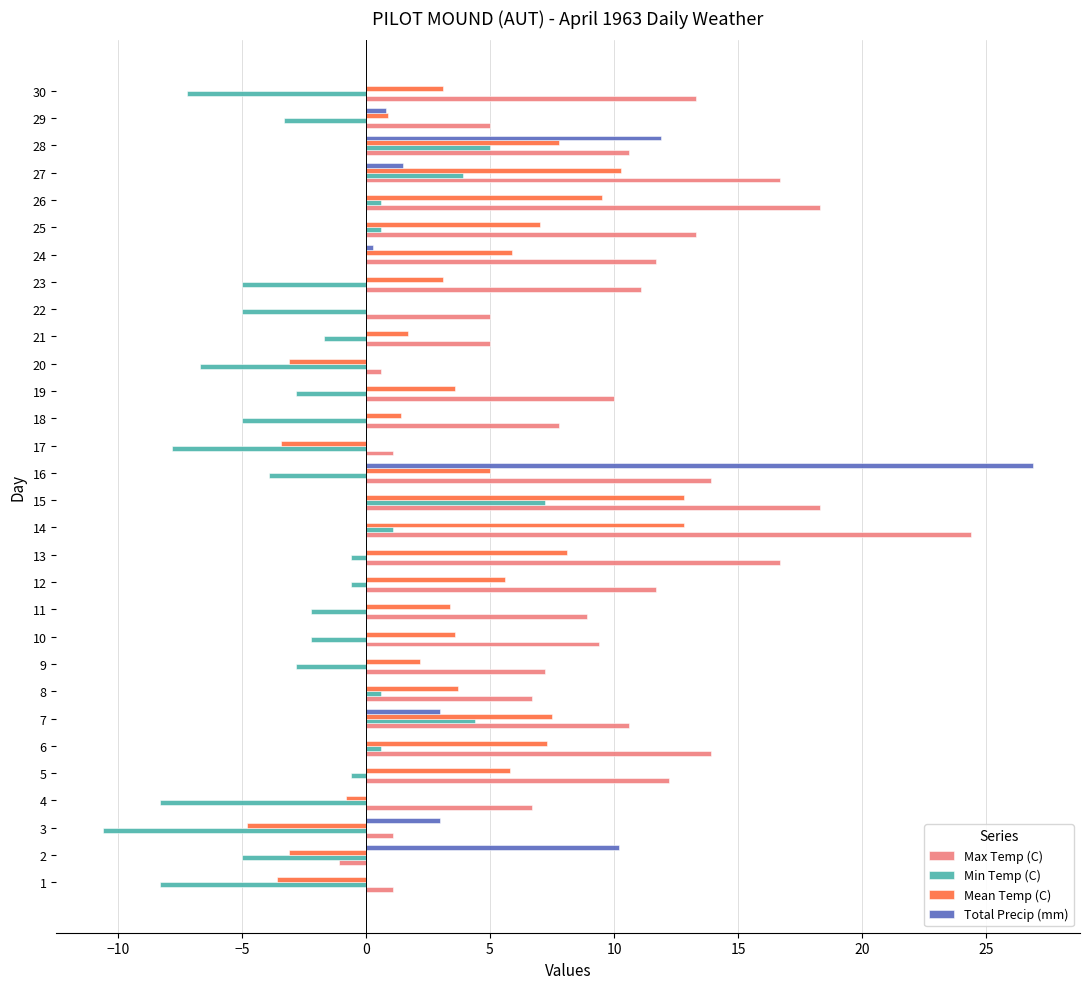

How many data points does each series have?

30